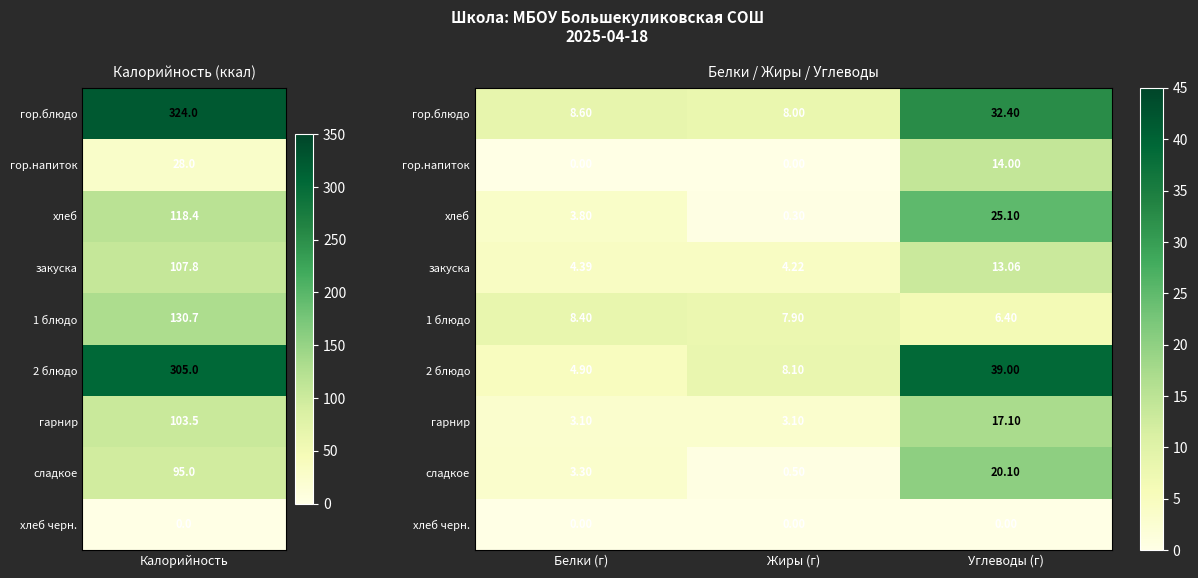

At which category is the sum across all series the highest?

Углеводы (г)